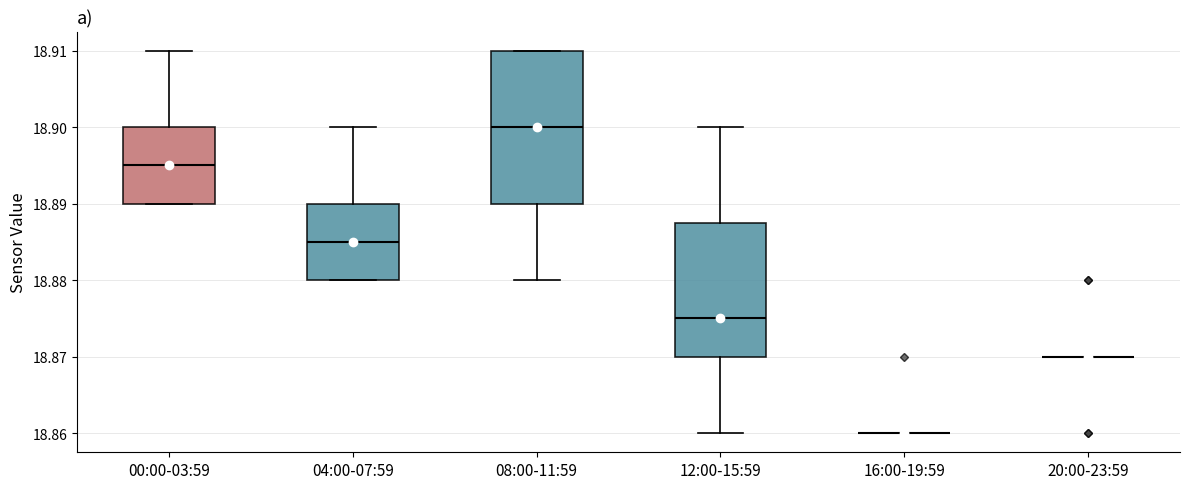

Reading left to right, read every box against the y-axis: the position of its median line, the range the box covers, and the ends of its whiskers. The values are not printed on the chart, so give them approximately, as read against the axis.

00:00-03:59: median 18.895, box 18.890 to 18.900, whiskers 18.890 to 18.910
04:00-07:59: median 18.885, box 18.880 to 18.890, whiskers 18.880 to 18.900
08:00-11:59: median 18.900, box 18.890 to 18.910, whiskers 18.880 to 18.910
12:00-15:59: median 18.875, box 18.870 to 18.888, whiskers 18.860 to 18.900
16:00-19:59: box collapsed to a line at 18.860, whiskers 18.860 to 18.860
20:00-23:59: box collapsed to a line at 18.870, whiskers 18.870 to 18.870